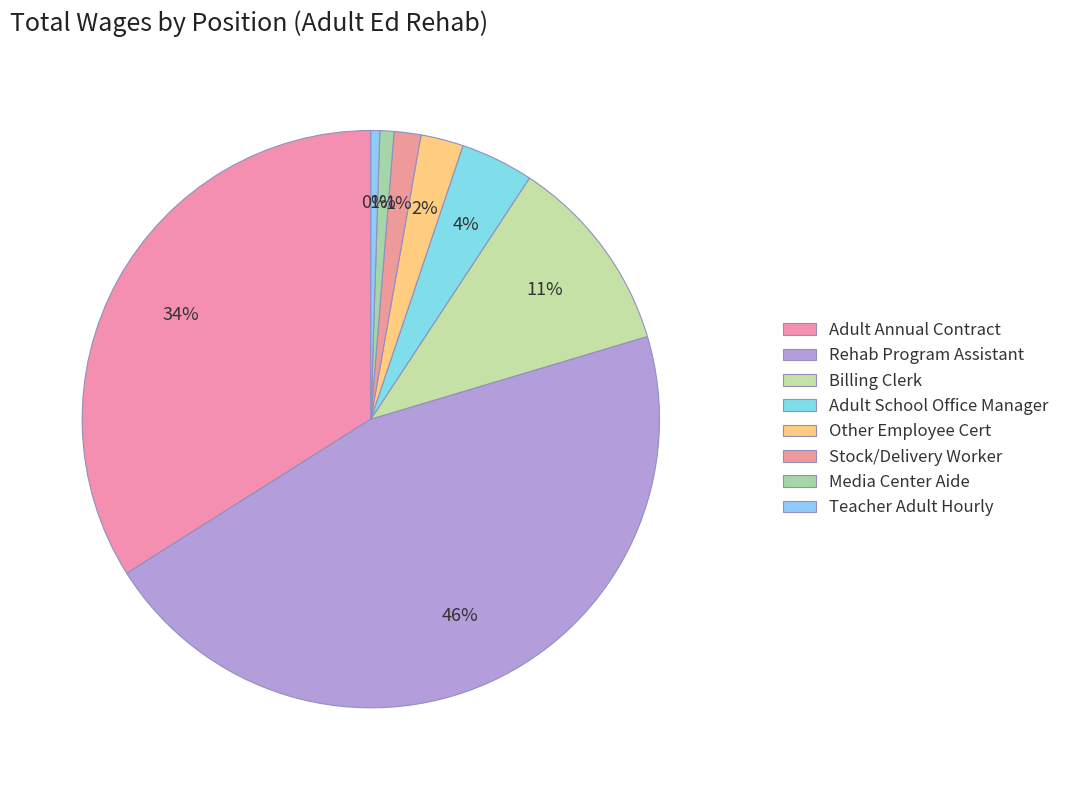

Is Other Employee Cert the majority of the pie?

No